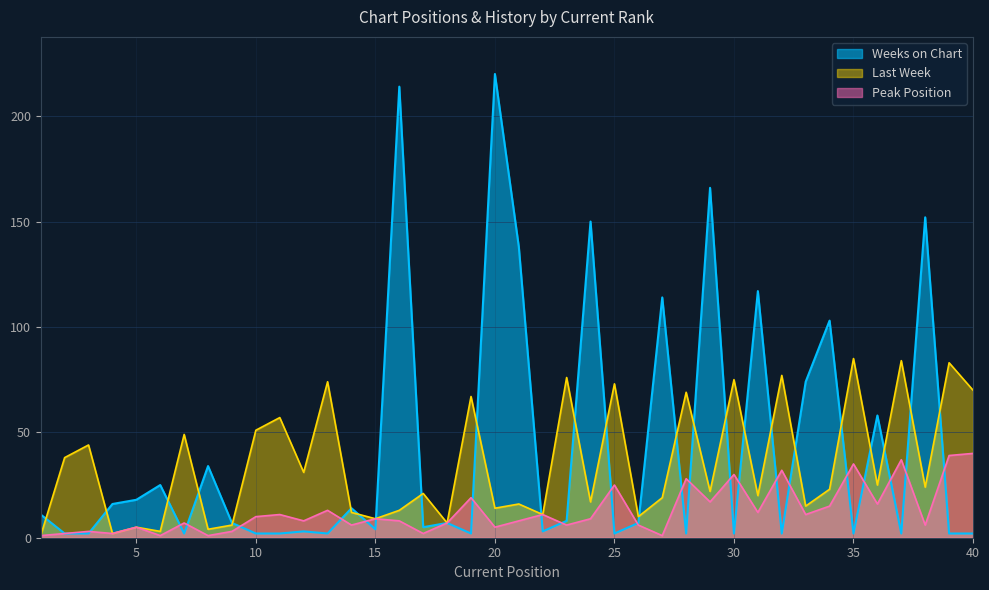

Reading left to right, list all the values displayed in this chart.

Last Week: 1	38	44	2	5	3	49	4	6	51	57	31	74	12	9	13	21	7	67	14	16	11	76	17	73	10	19	69	22	75	20	77	15	23	85	25	84	24	83	70
Weeks on Chart: 11	2	2	16	18	25	2	34	7	2	2	3	2	14	4	214	5	7	2	220	138	3	8	150	2	7	114	2	166	2	117	2	74	103	2	58	2	152	2	2
Peak Position: 1	2	3	2	5	1	7	1	3	10	11	8	13	6	9	8	2	7	19	5	8	11	6	9	25	6	1	28	17	30	12	32	11	15	35	16	37	6	39	40